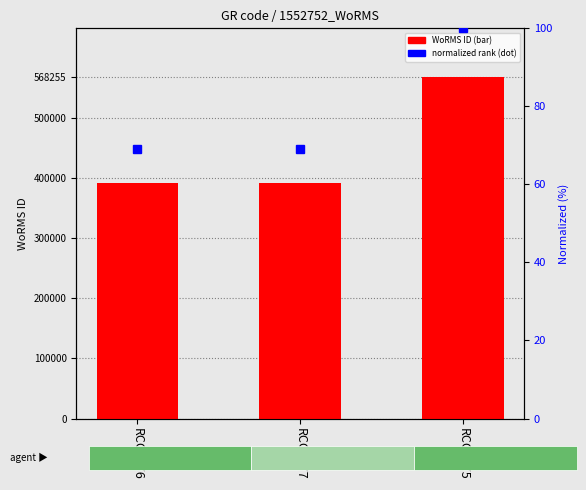

What are all the series names shown in the legend?

WoRMS ID, normalized rank